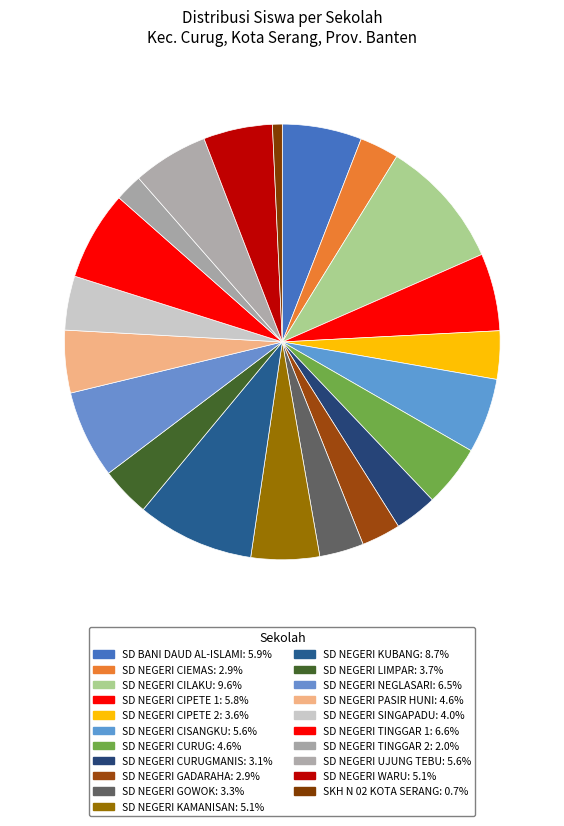

Which slice is the largest?

SD NEGERI CILAKU